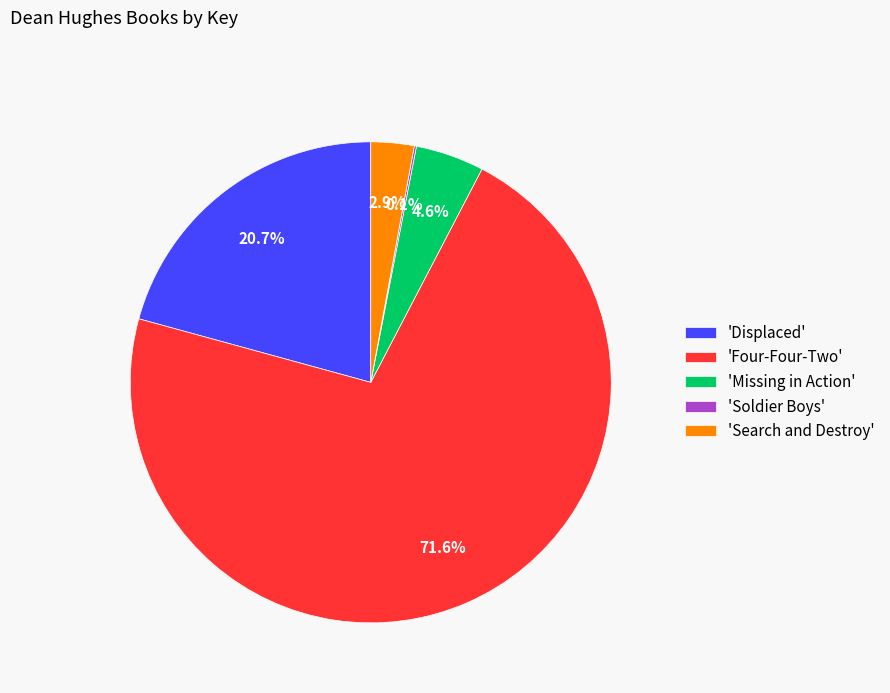

Do 'Four-Four-Two' and 'Displaced' together represent more than half of the pie?

Yes